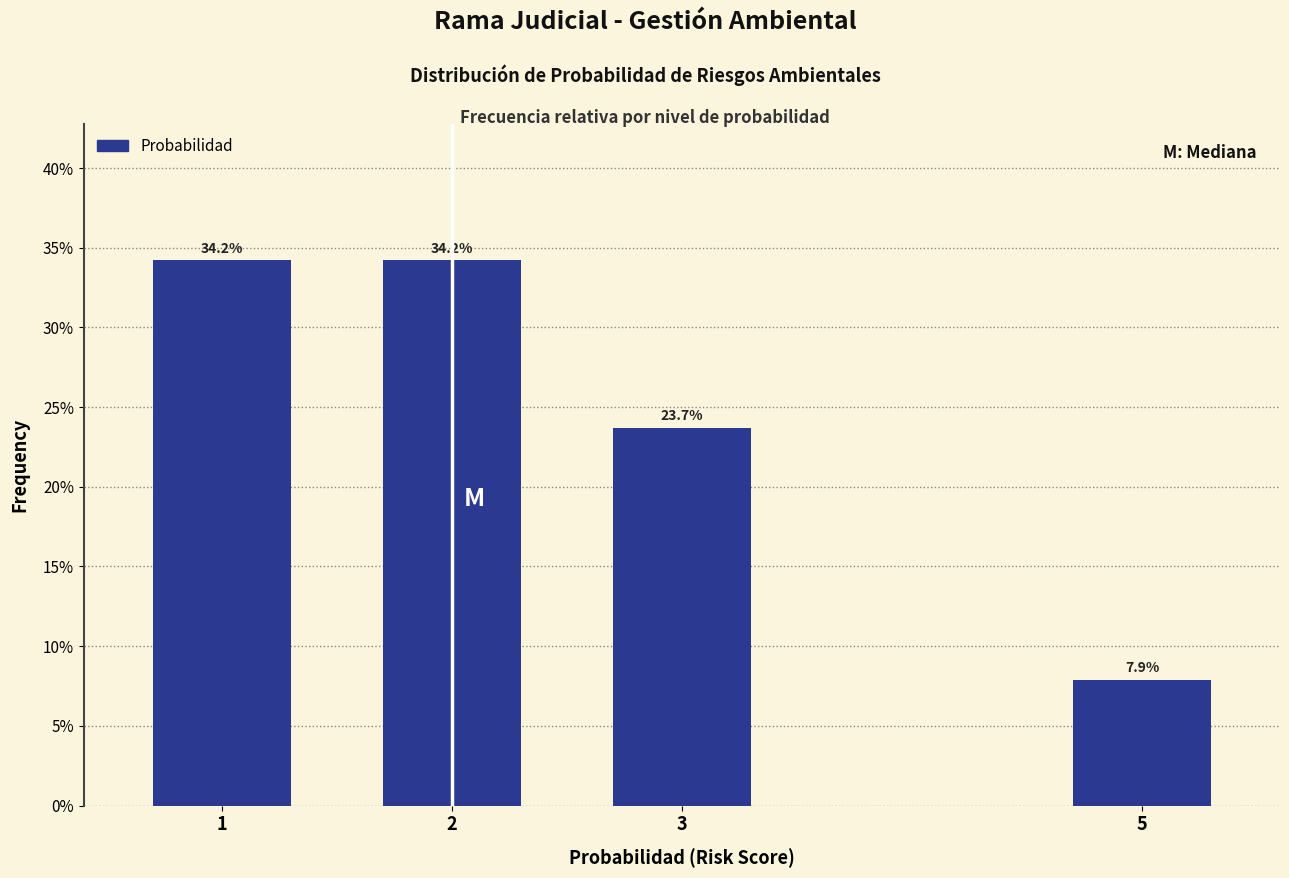

Reading left to right, what are all the values shown in this chart?

1=34.2	2=34.2	3=23.7	5=7.9